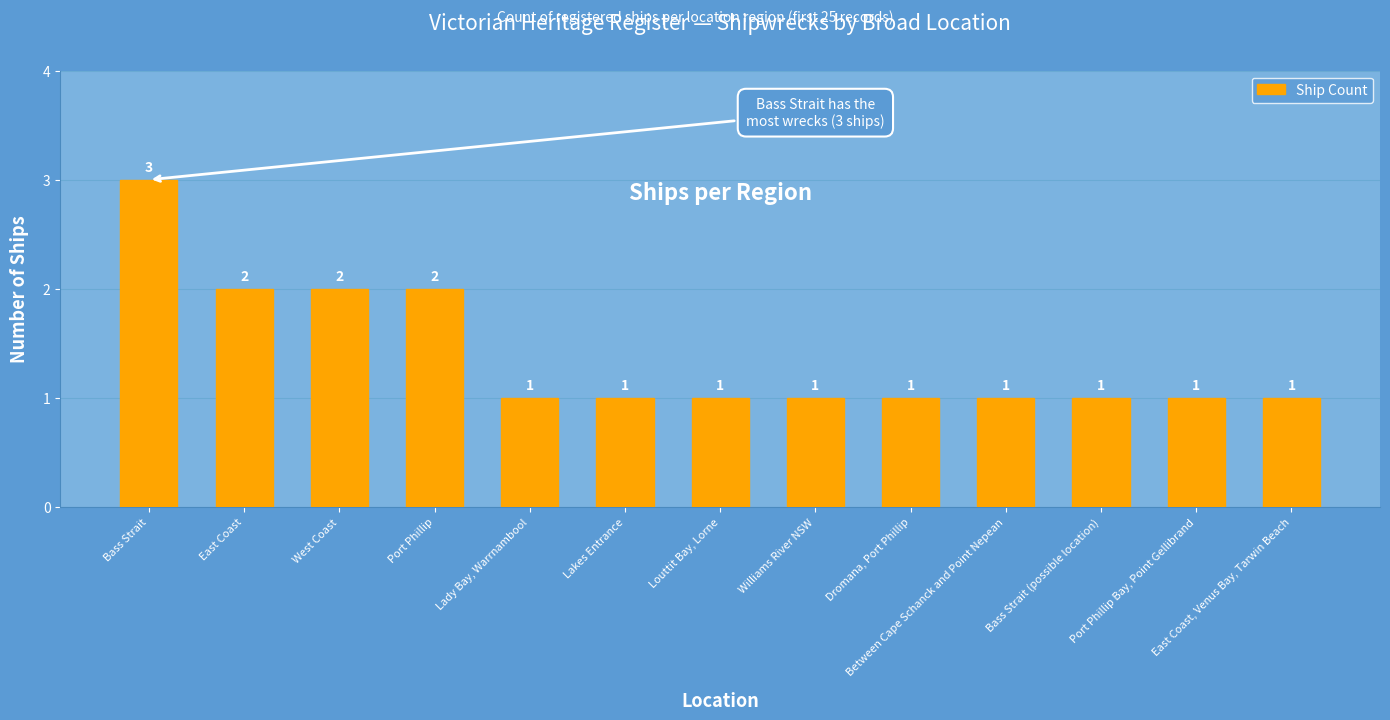

What is the ratio of the value at Bass Strait (possible location) to the value at Williams River NSW?

1.0